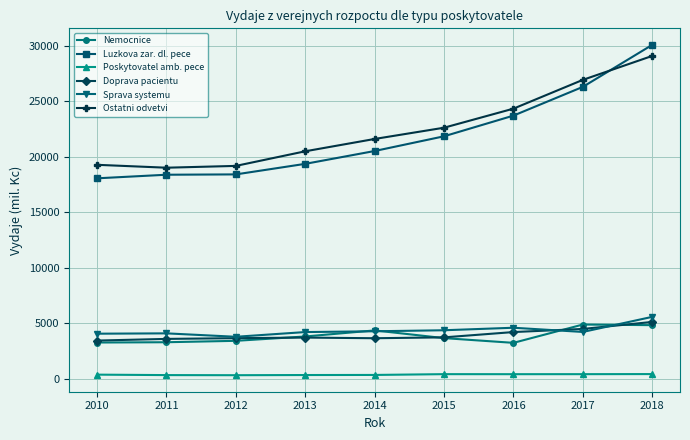

True or false: Luzkova zar. dl. pece has a value of 12565.4 at 2014.

False